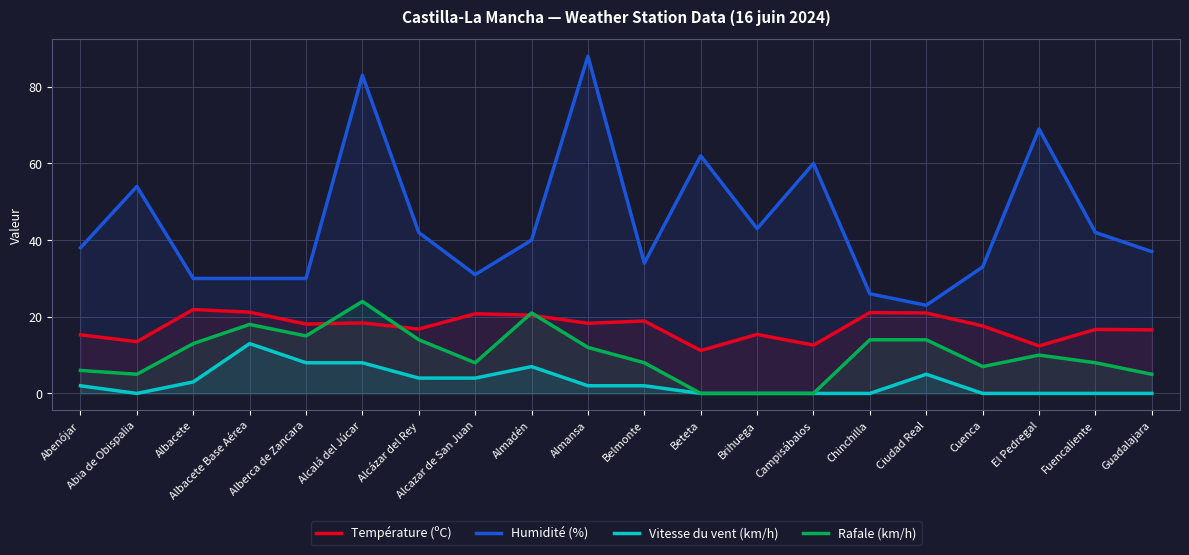

True or false: Rafale (km/h) has a value of 15.0 at Alberca de Zancara.

True